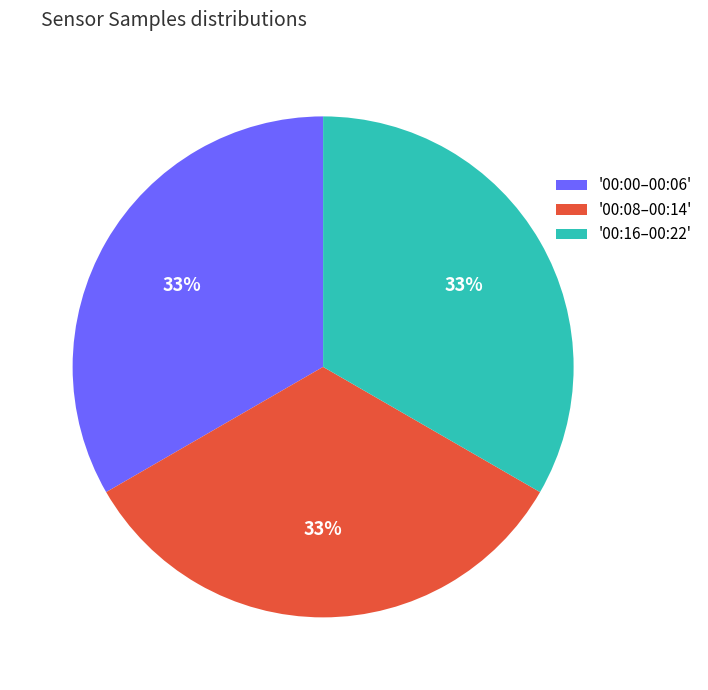

What percentage is the '00:00–00:06' slice, to the nearest percent?

33%